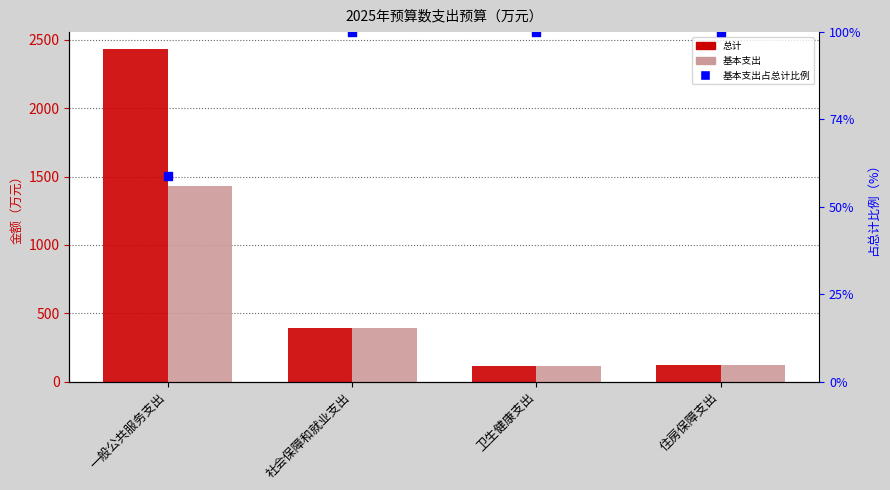

At which category is the sum across all series the highest?

一般公共服务支出